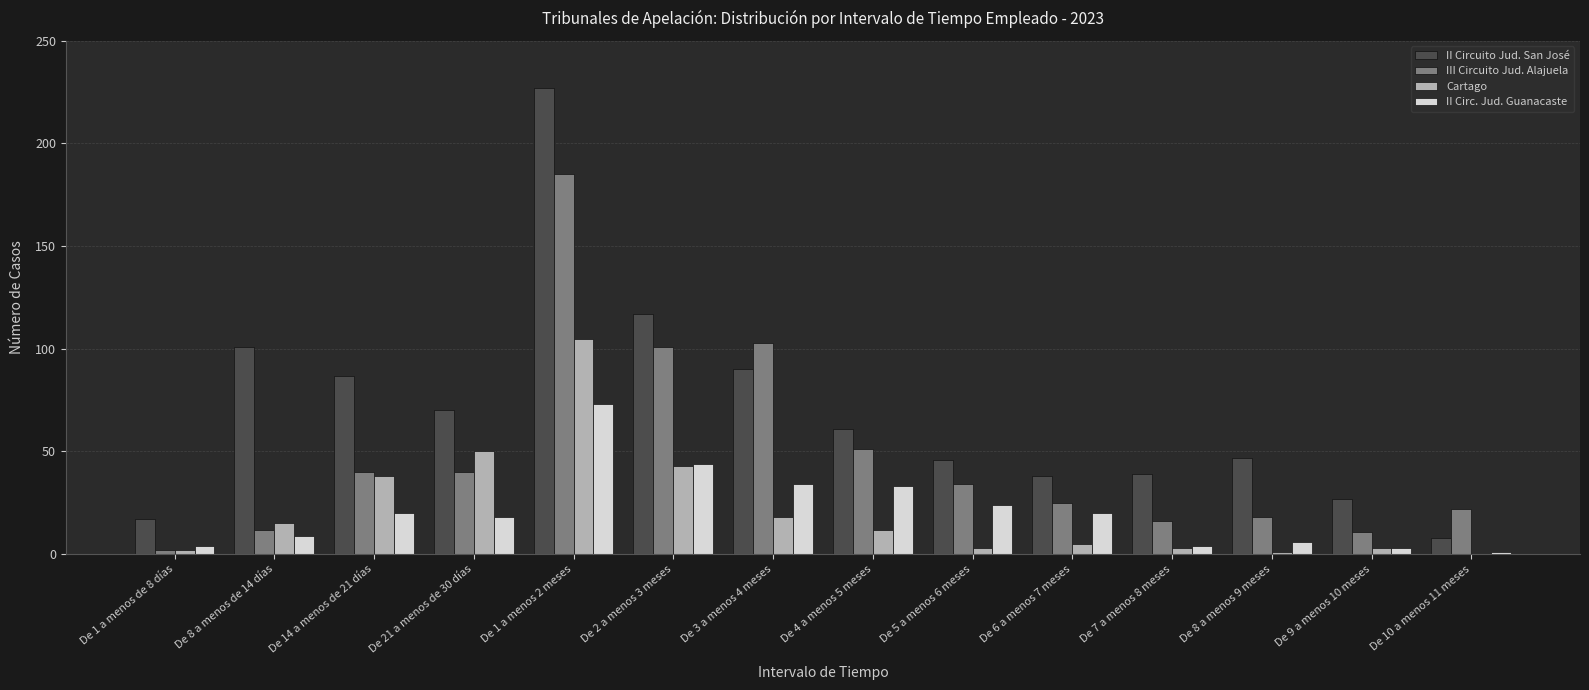

Which series has the largest total across all categories?

II Circuito Jud. San José